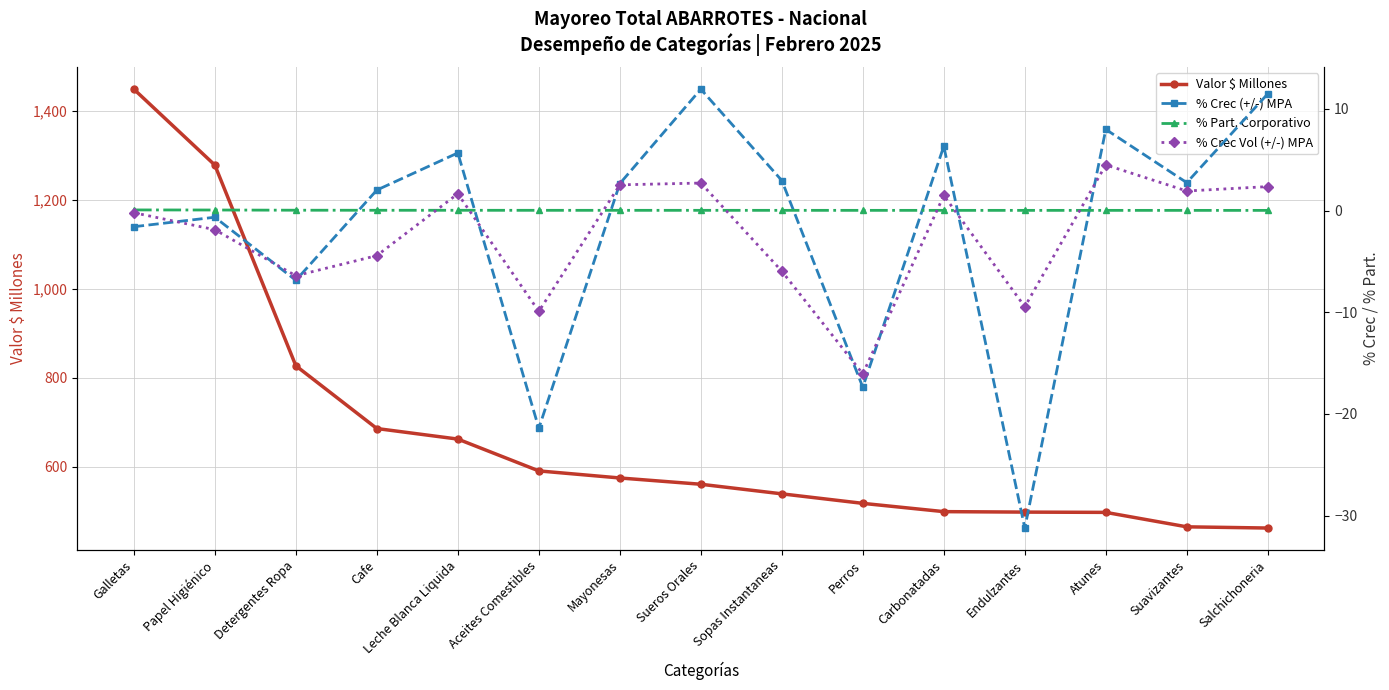

What is the value of the % Crec Vol (+/-) MPA point at the 1st from the left?

-0.2